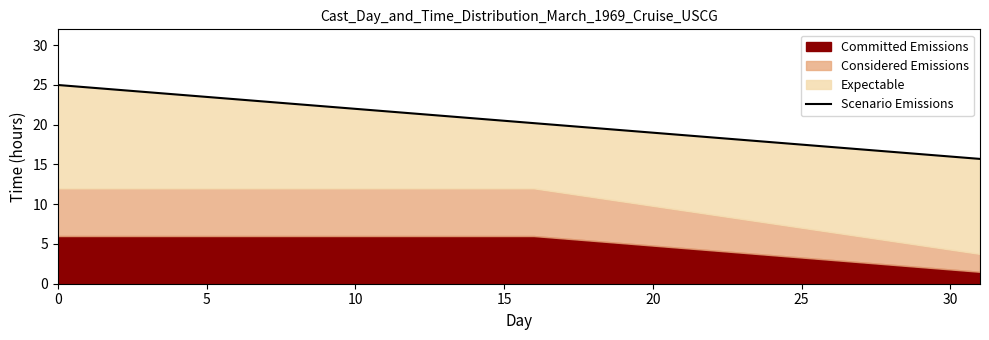

What is the label of the 9th point from the right?

10